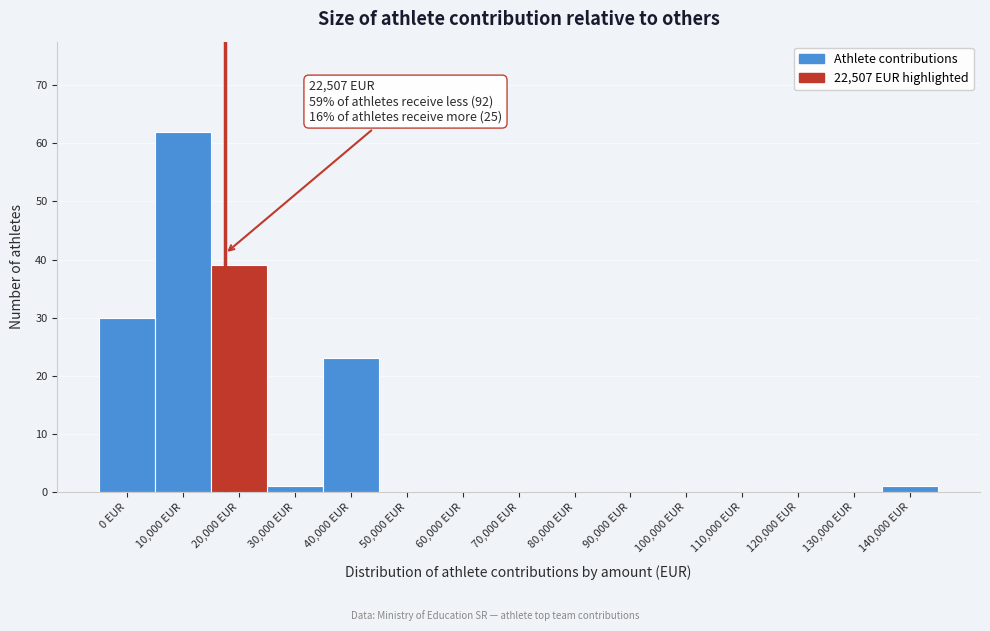

Reading right to left, extract all data points from this chart.

140,000 EUR=1	130,000 EUR=0	120,000 EUR=0	110,000 EUR=0	100,000 EUR=0	90,000 EUR=0	80,000 EUR=0	70,000 EUR=0	60,000 EUR=0	50,000 EUR=0	40,000 EUR=23	30,000 EUR=1	20,000 EUR=39	10,000 EUR=62	0 EUR=30